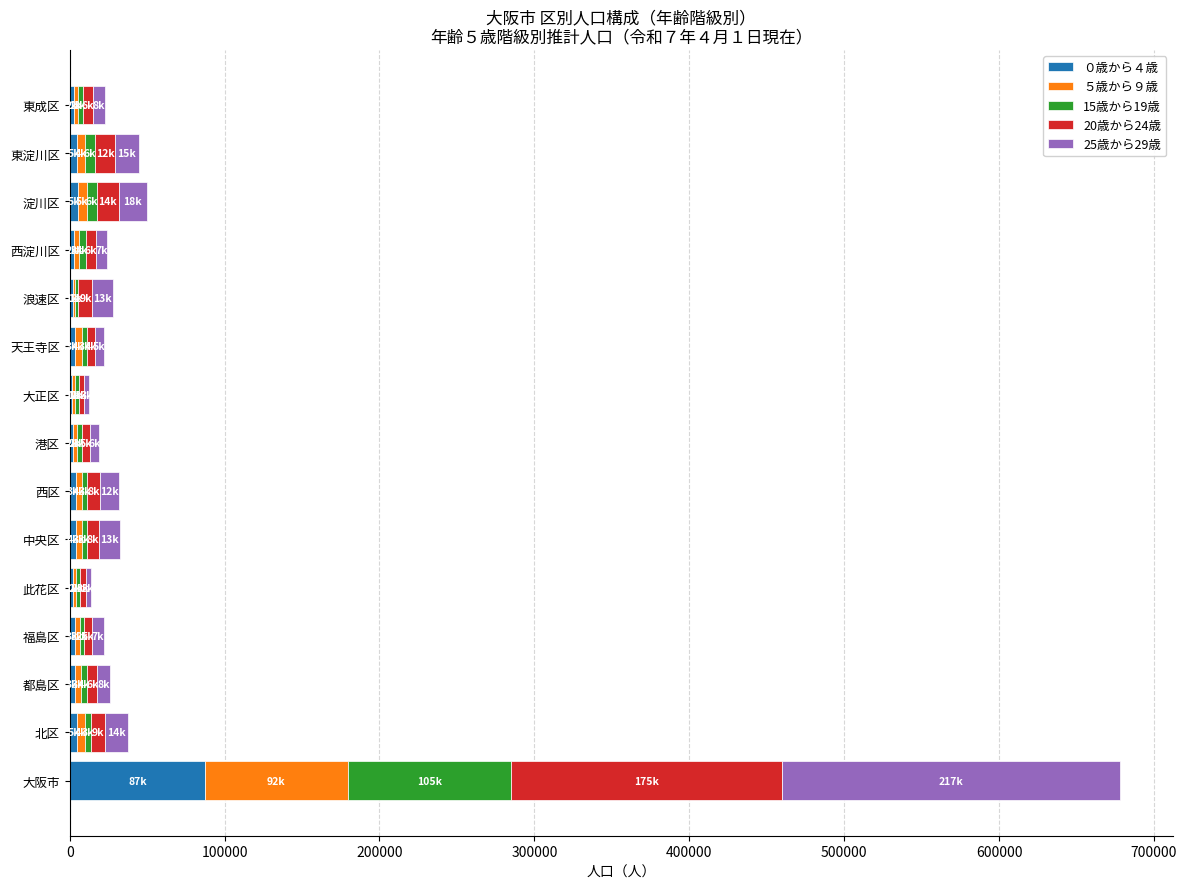

At which category is the sum across all series the highest?

大阪市